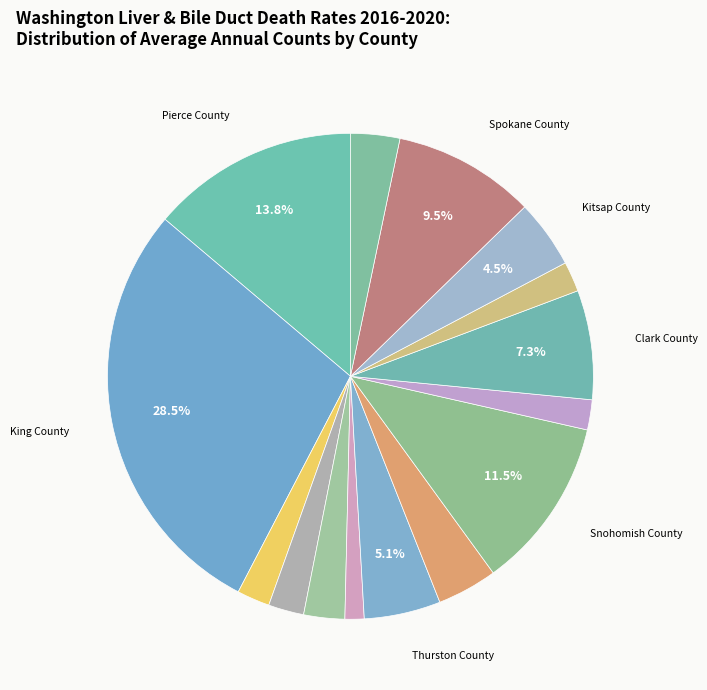

What is the largest slice in the pie chart?

King County